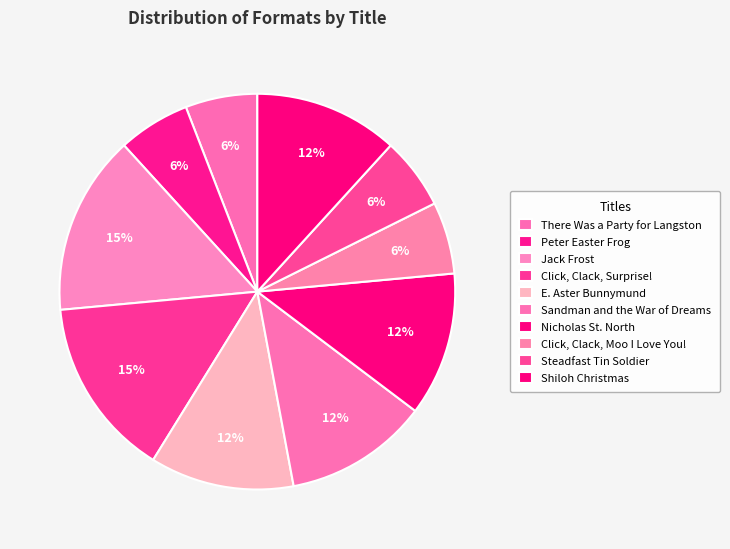

True or false: Sandman and the War of Dreams accounts for 12% of the total.

True